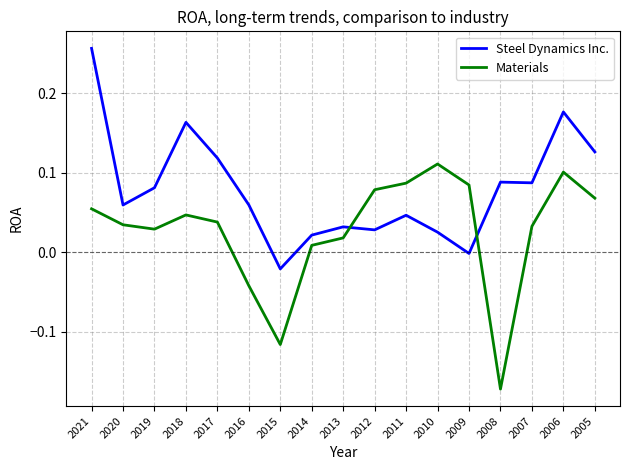

True or false: Materials has more than 1 interior local peaks.

True